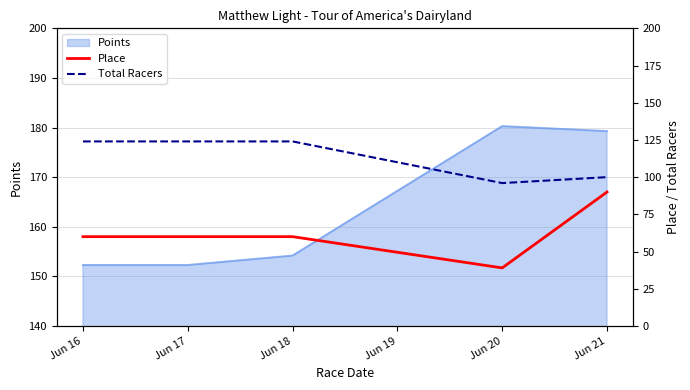

What is the lowest value of the Points series?

152.3